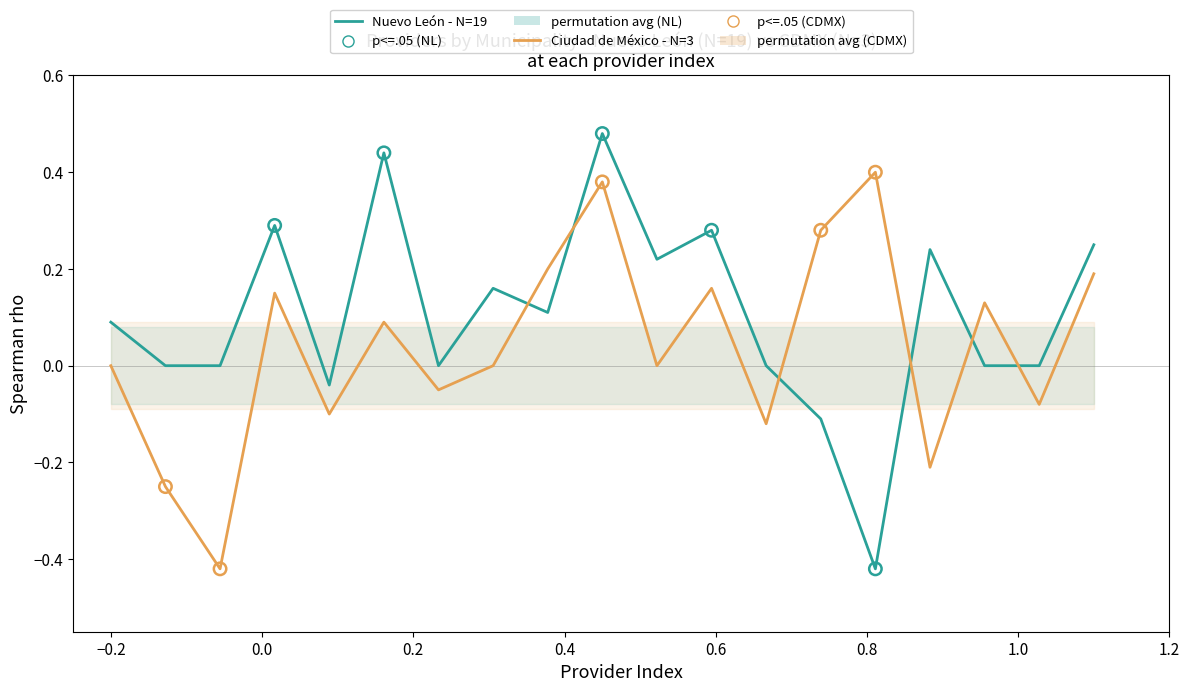

Which series reaches the maximum Y coordinate?

Nuevo León - N=19